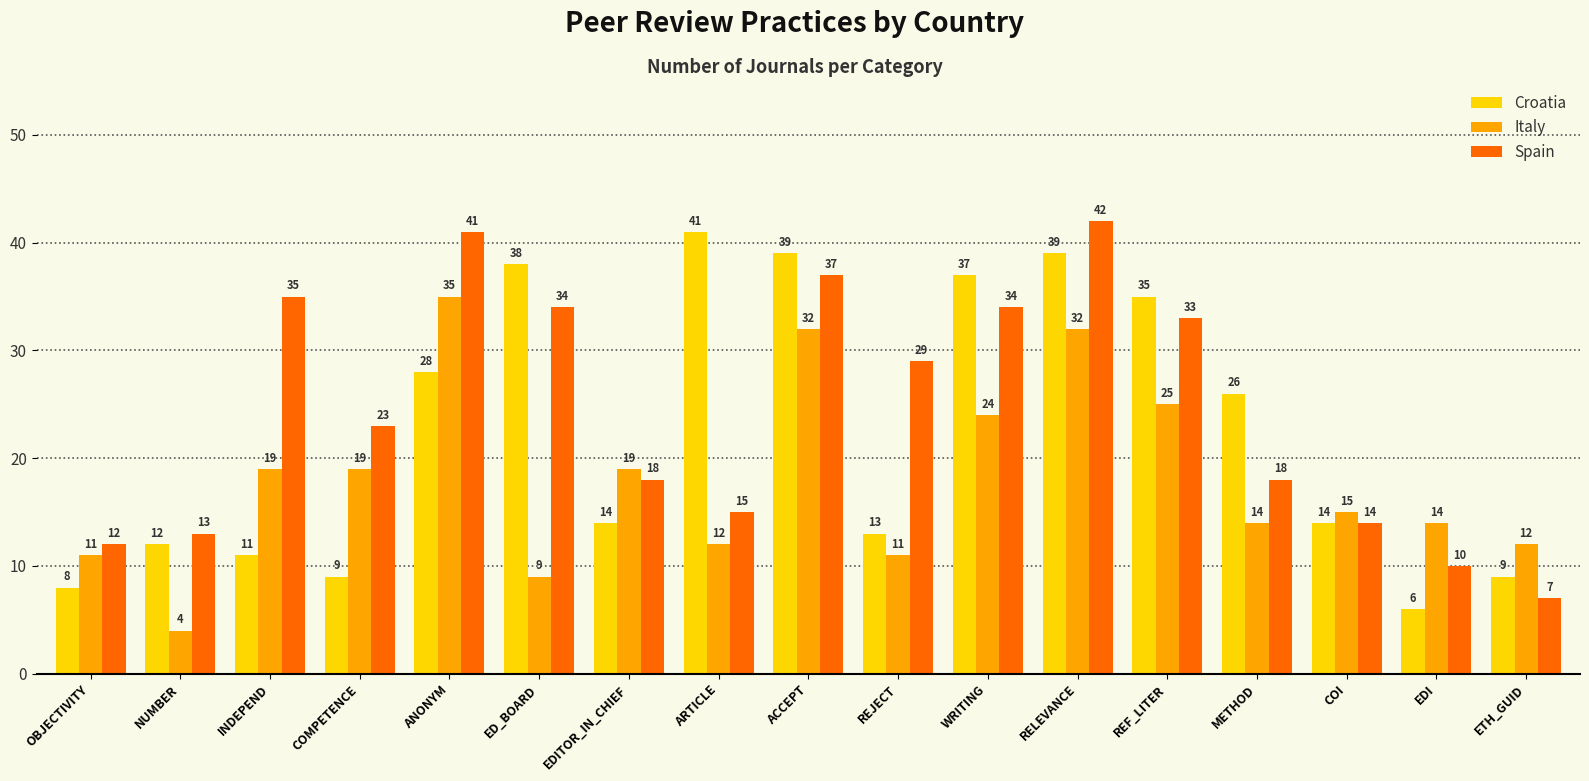

What is the difference between the maximum and minimum values in the Italy series?

31